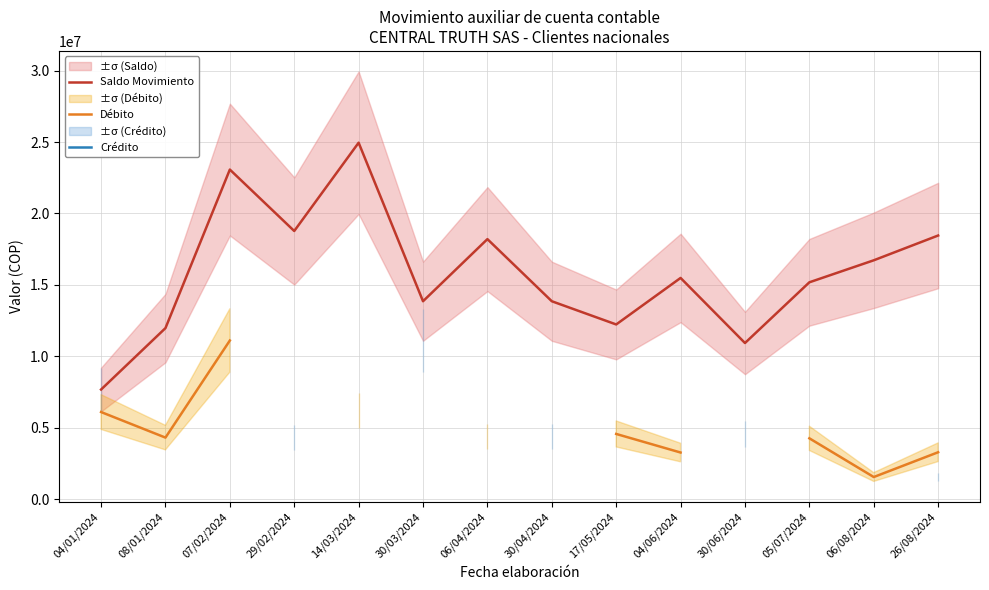

How many values in the Crédito series exceed 4349945?

4